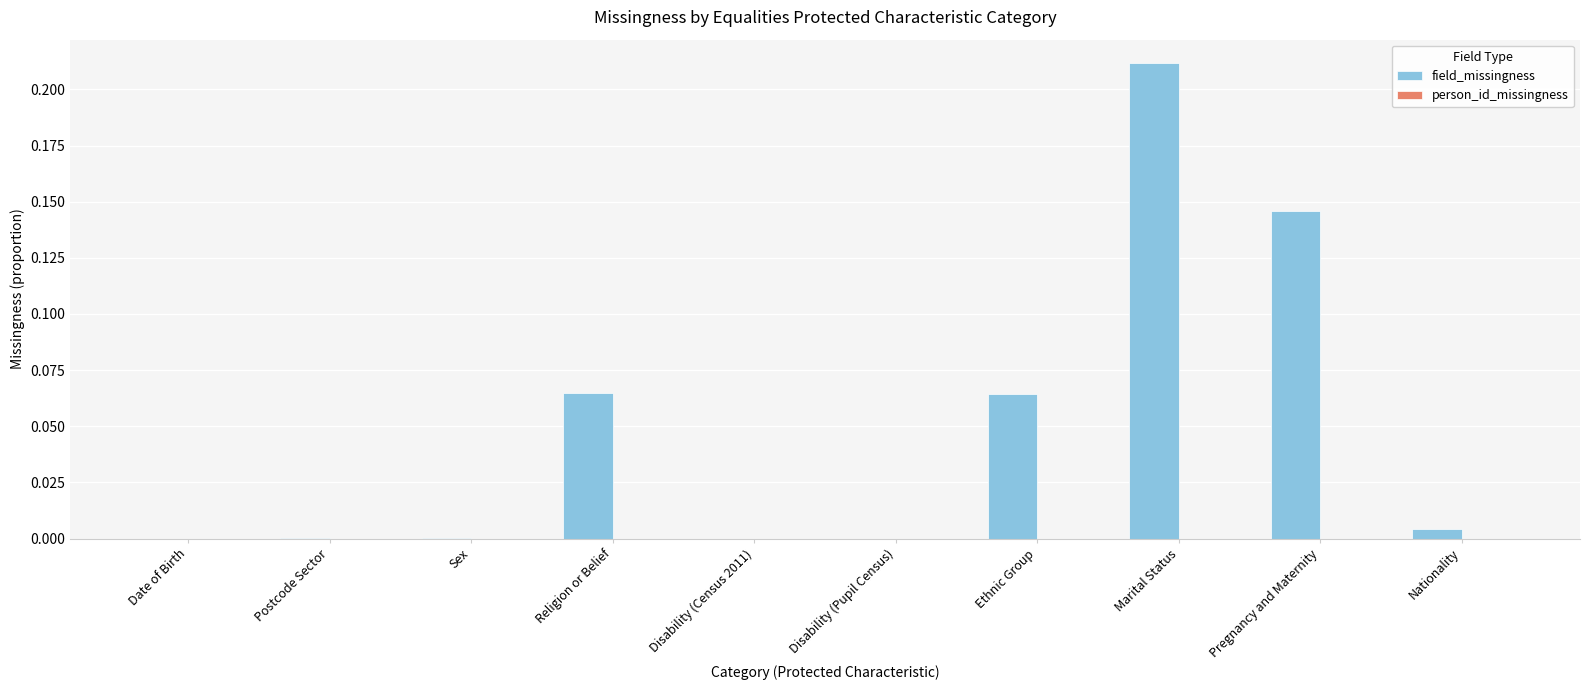

At which category does the chart reach its peak across all series?

Marital Status